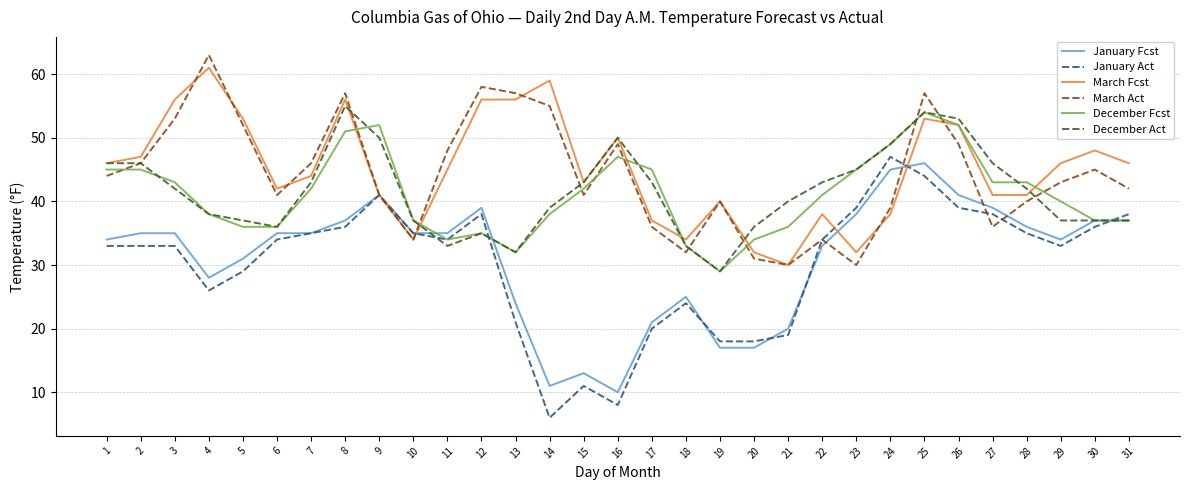

What is the average value of the January Act series?

30